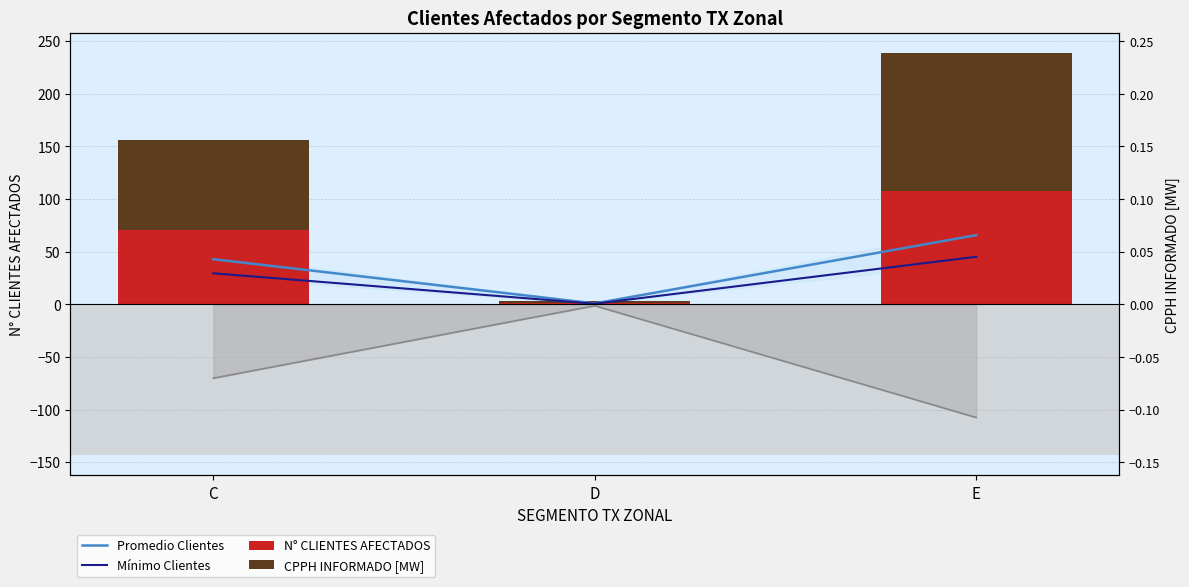

What is the spread (max minus min) of values at D?

1.1